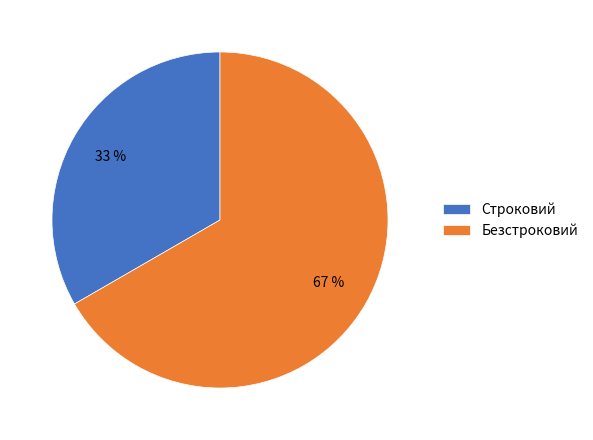

What is the ratio of the value at Строковий to the value at Безстроковий?

0.5